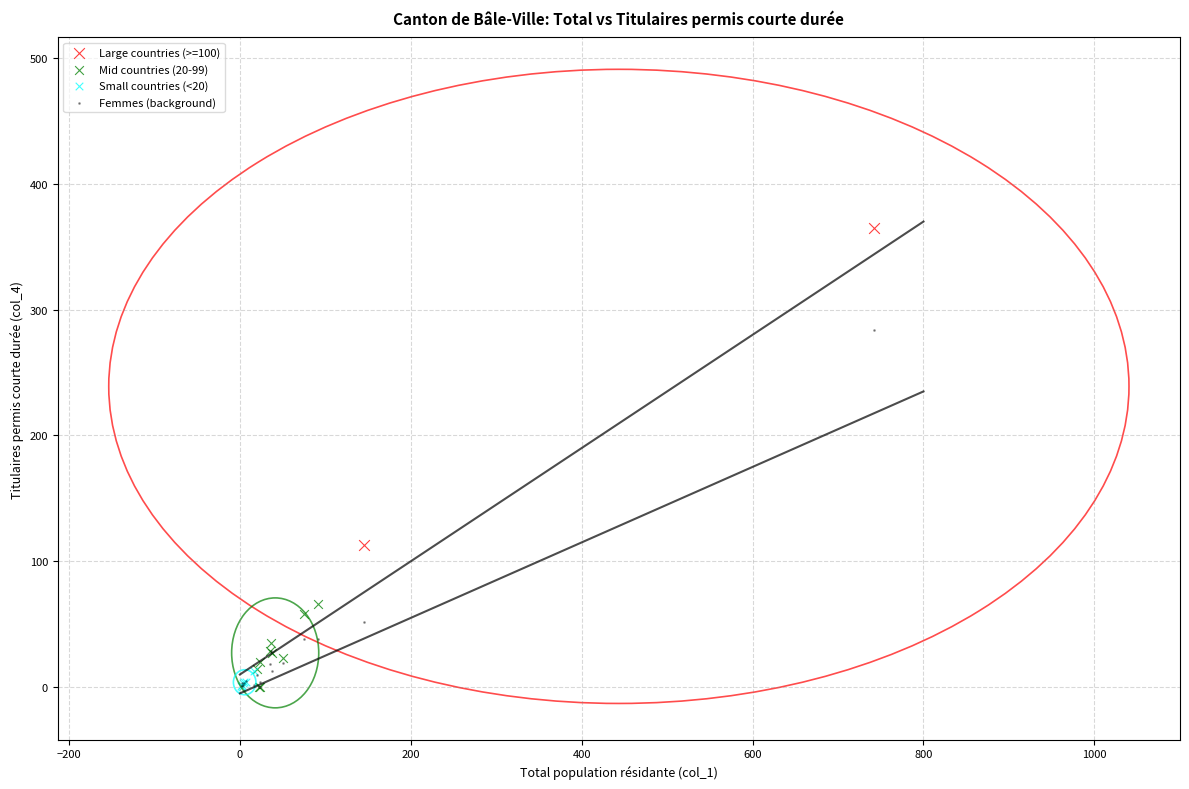

What are all the series names shown in the legend?

Large countries (>=100), Mid countries (20-99), Small countries (<20), Femmes (background)